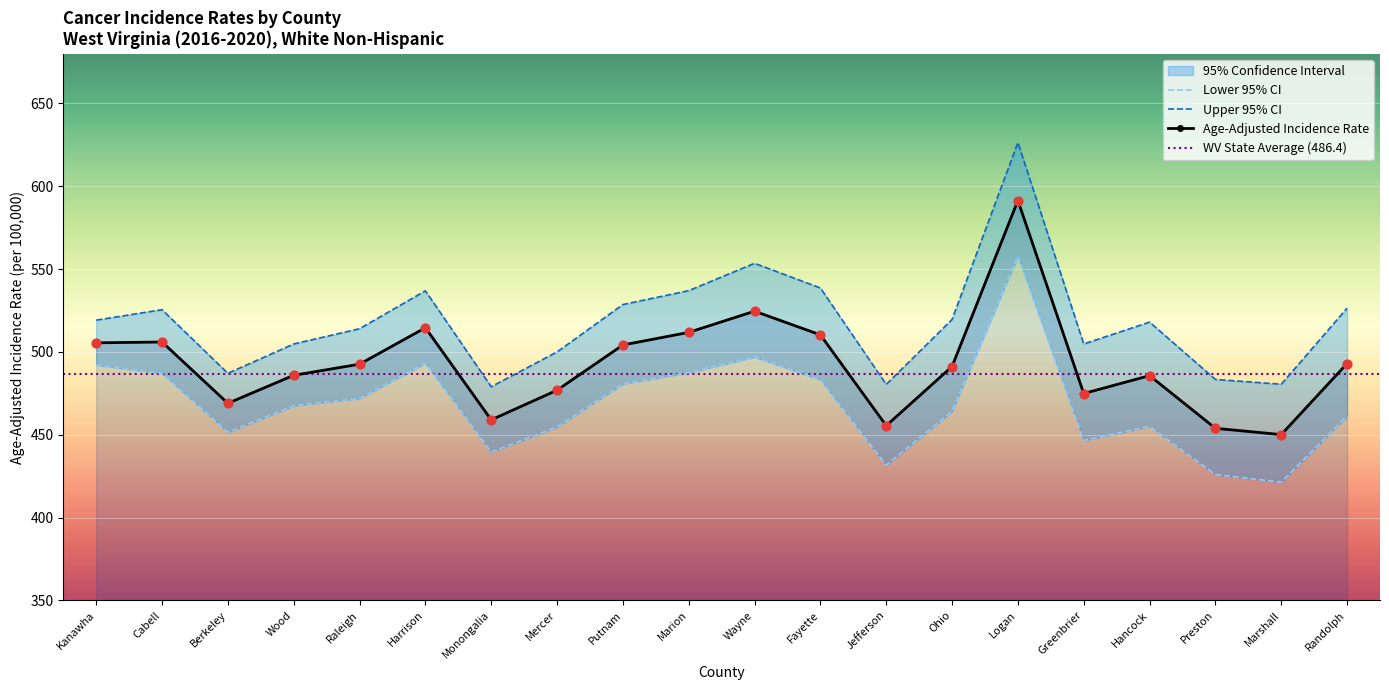

What is the minimum value for Age-Adjusted Incidence Rate?

450.1